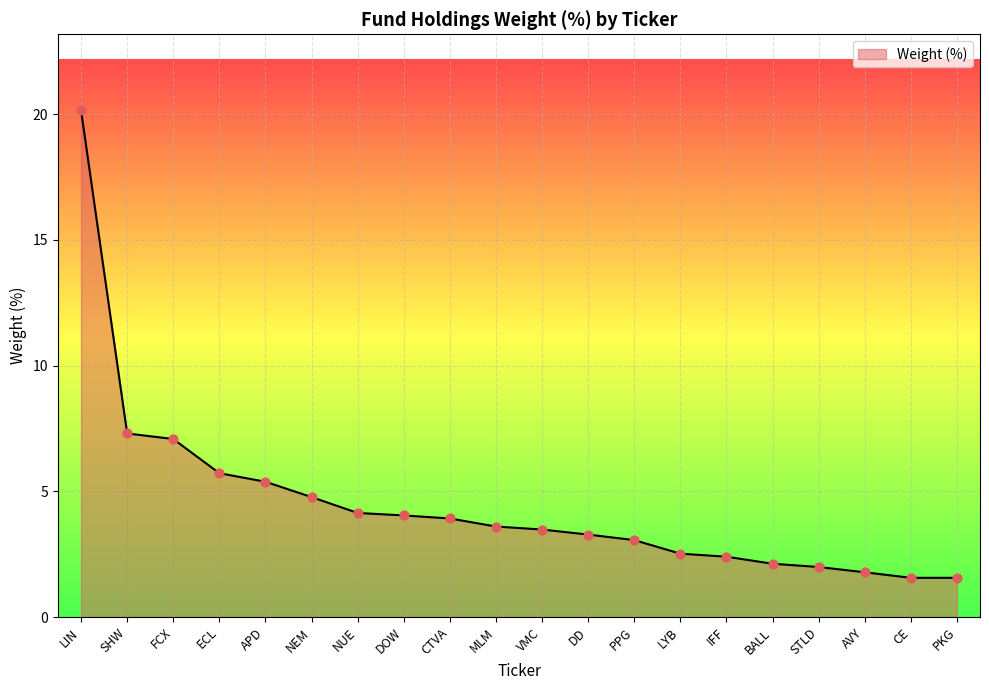

Approximately how many times larger is the value at MLM compared to CTVA?

0.9